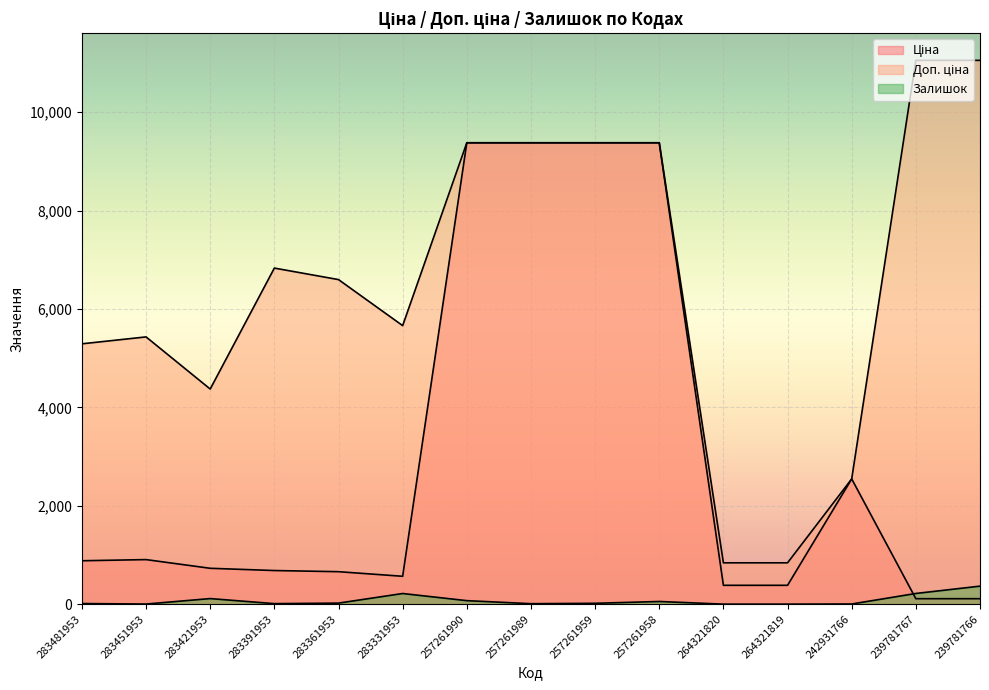

How many interior local valleys does the Ціна series have?

1